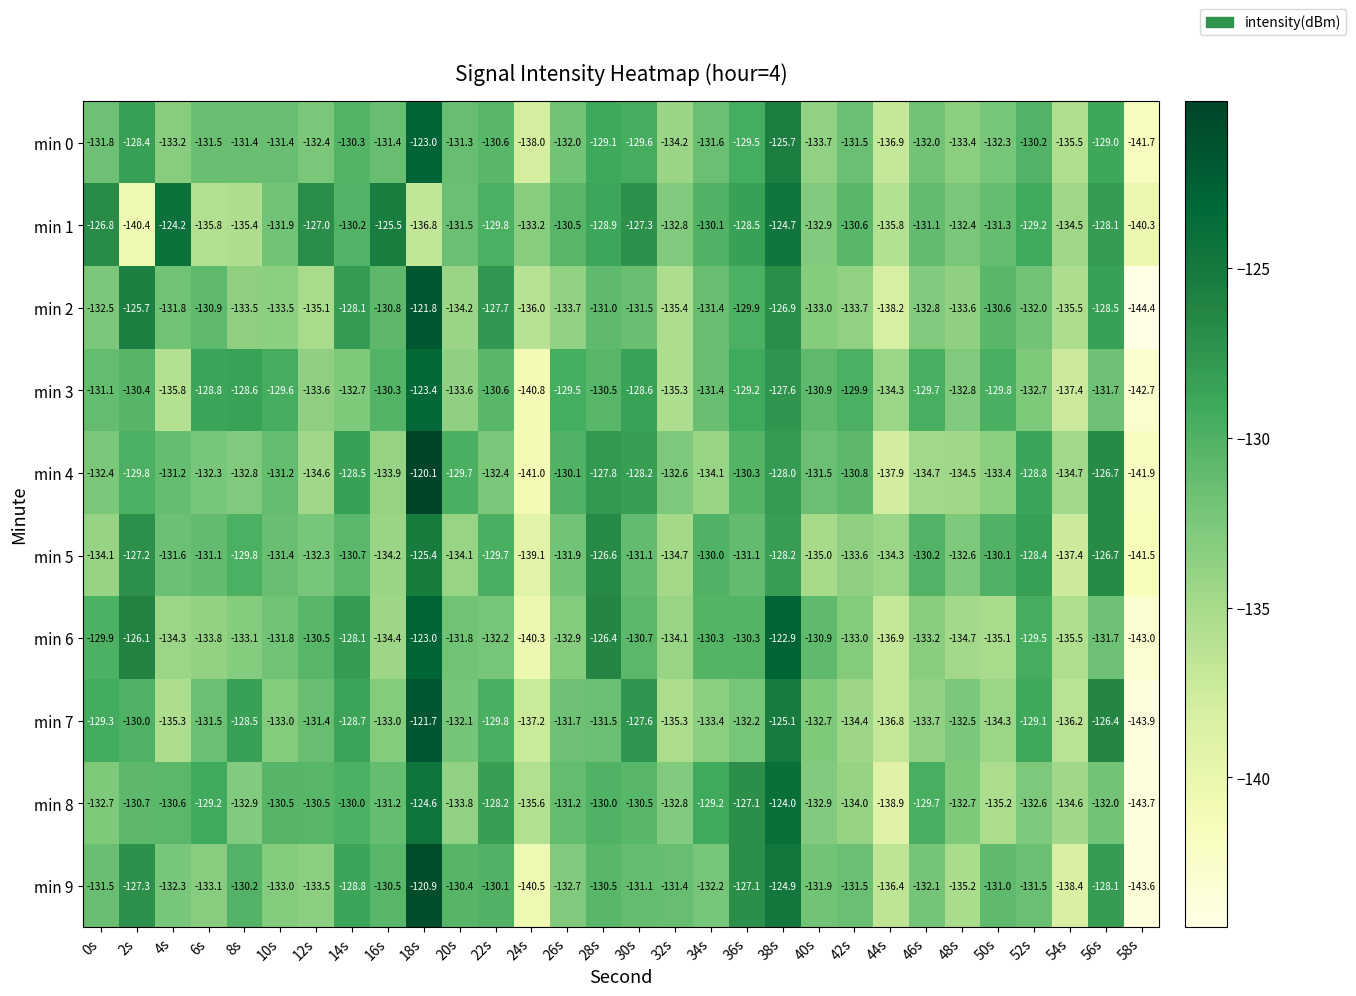

Which series has the largest total across all categories?

min 1